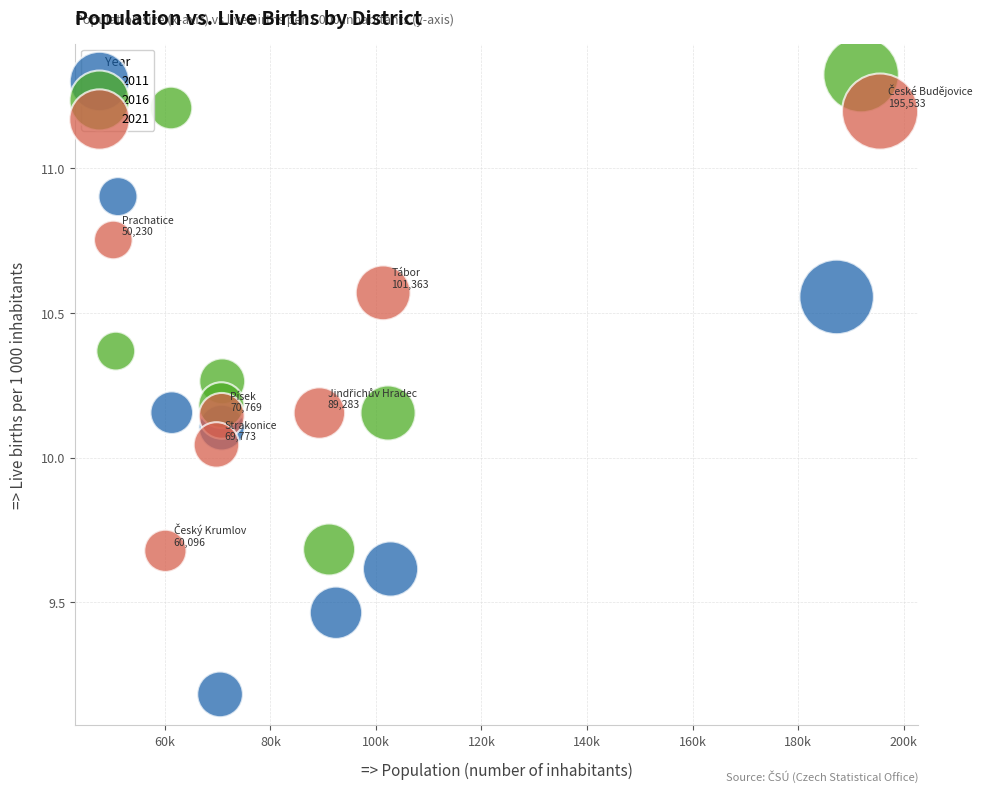

Which series reaches the maximum Y coordinate?

2016